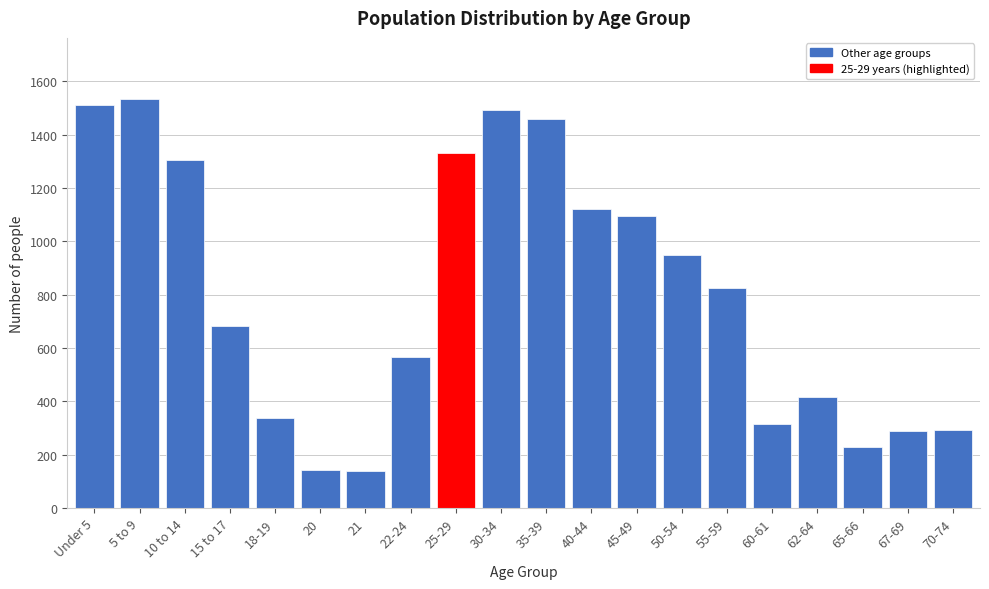

Between 45-49 and 35-39, which is larger?

35-39